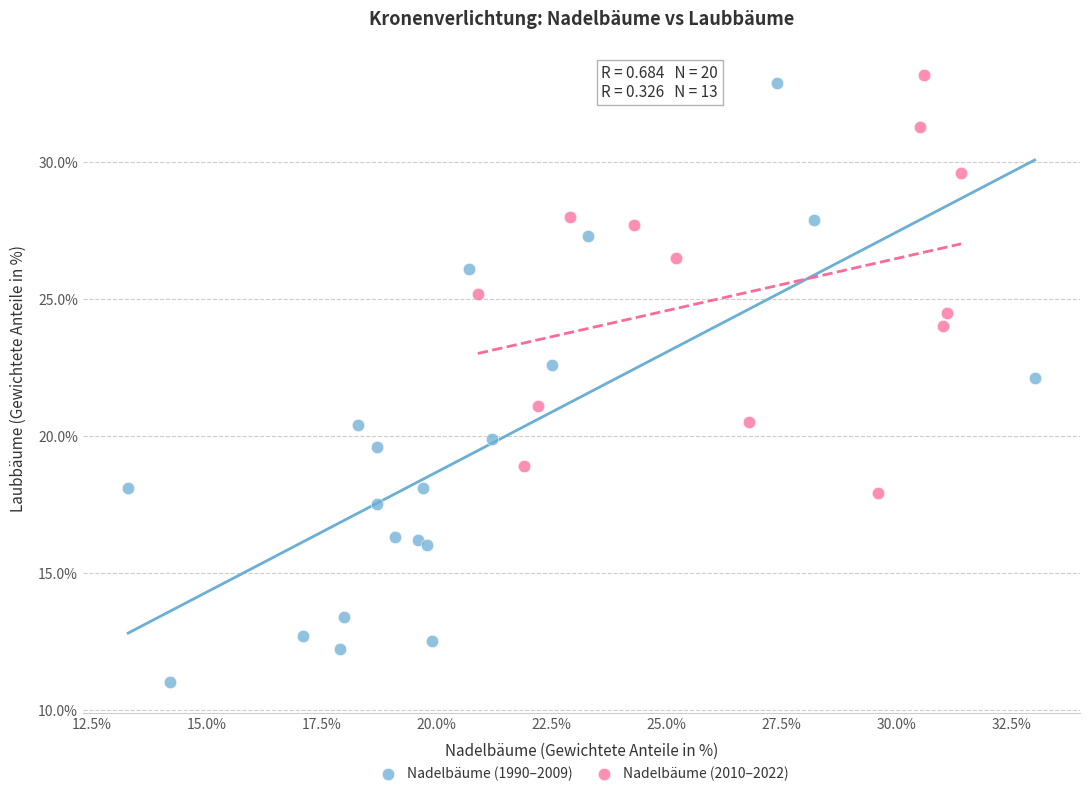

Which series reaches the maximum Y coordinate?

Nadelbäume (2010–2022)